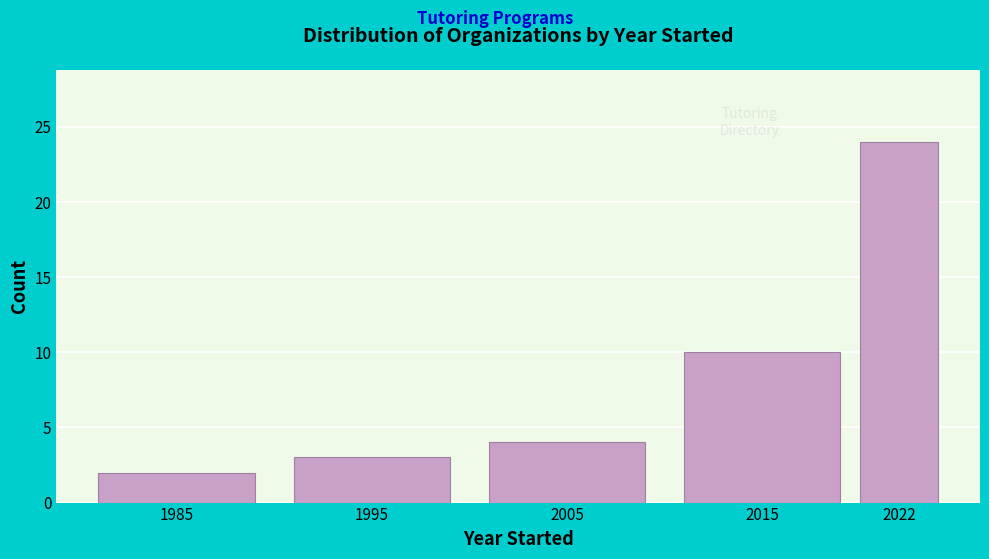

Reading left to right, what are all the values shown in this chart?

1985=2	1995=3	2005=4	2015=10	2022=24